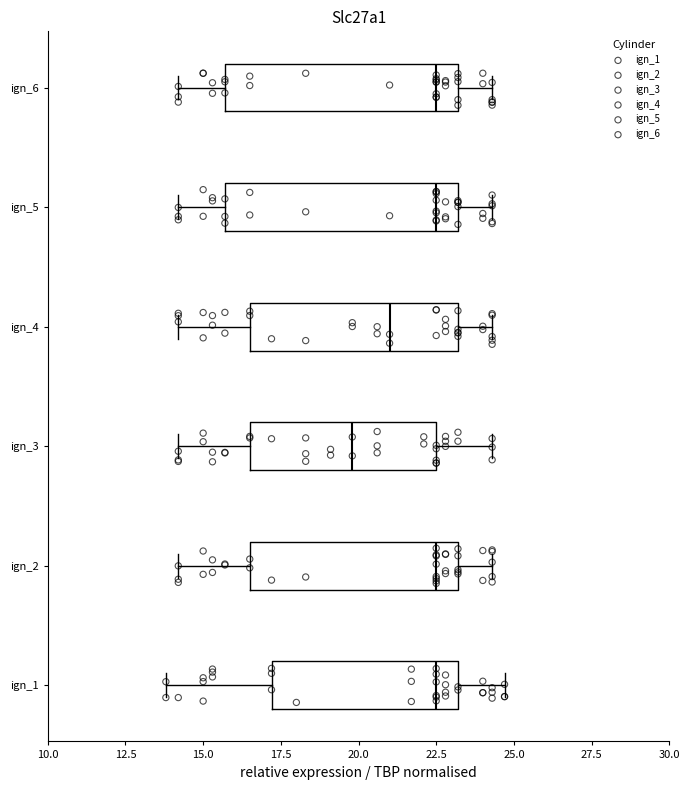

Reading bottom to top, transcribe this box plot: for each box, give where its median line is, the range the box spans, and where its two whiskers end, as read against the x-axis. The values are not printed on the chart, so give them approximately, as read against the axis.

ign_1: median 22.5, box 17.0 to 23.0, whiskers 14.0 to 24.5
ign_2: median 22.5, box 16.5 to 23.0, whiskers 14.0 to 24.5
ign_3: median 20.0, box 16.5 to 22.5, whiskers 14.0 to 24.5
ign_4: median 21.0, box 16.5 to 23.0, whiskers 14.0 to 24.5
ign_5: median 22.5, box 15.5 to 23.0, whiskers 14.0 to 24.5
ign_6: median 22.5, box 15.5 to 23.0, whiskers 14.0 to 24.5